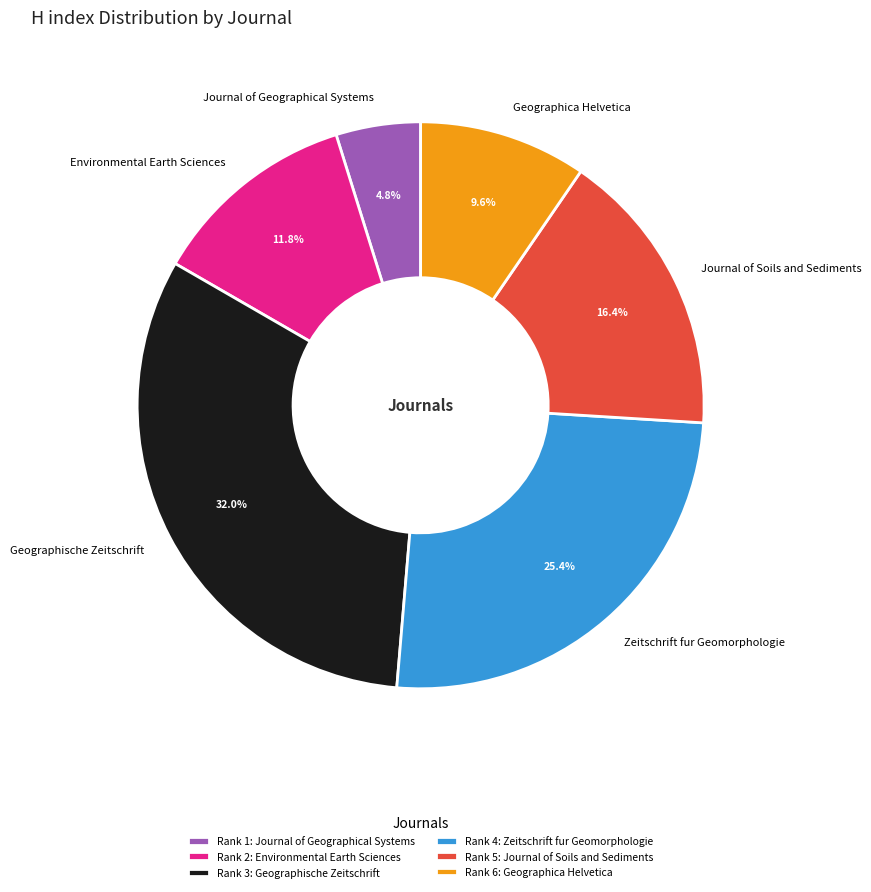

How many segments does this pie chart have?

6